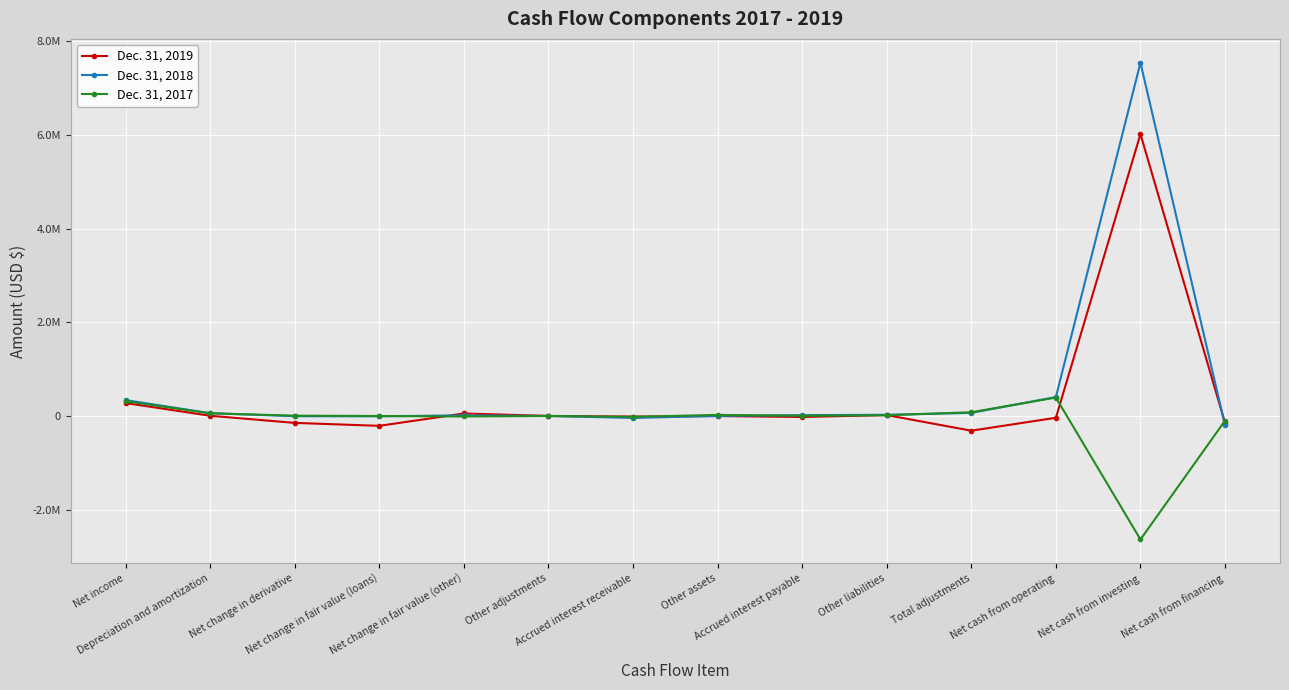

Does the chart have visible grid lines?

Yes